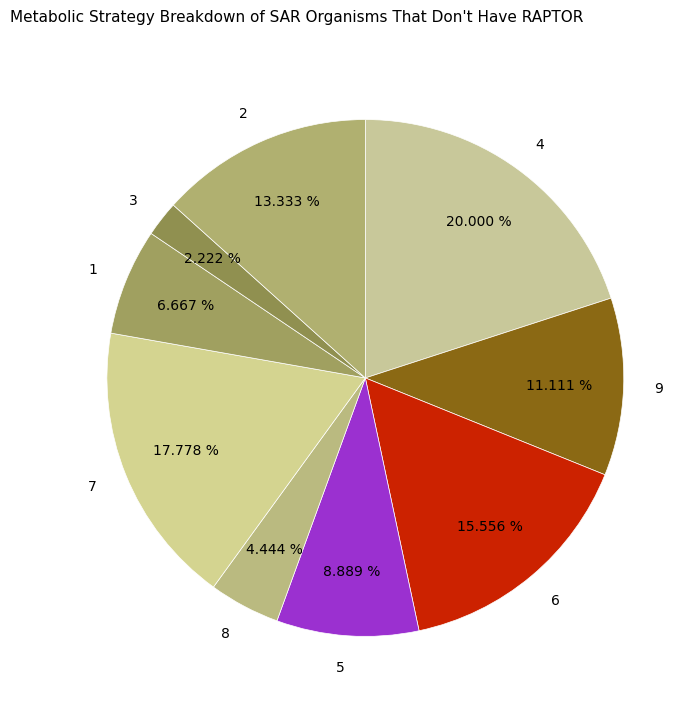

Is there any slice that represents more than half of the pie?

No